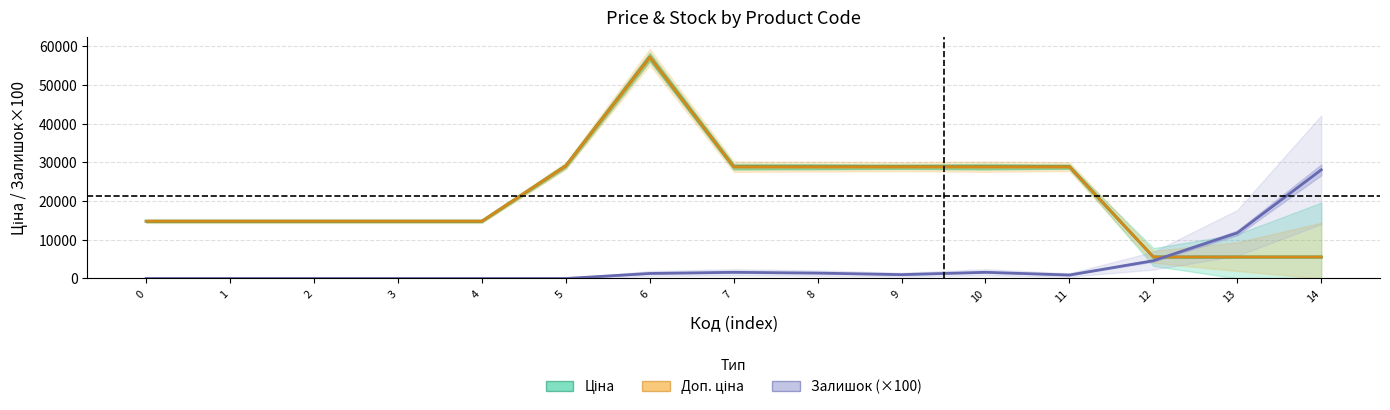

Which series ends up on top after the final intersection of Доп. ціна and Залишок (×100)?

Залишок (×100)